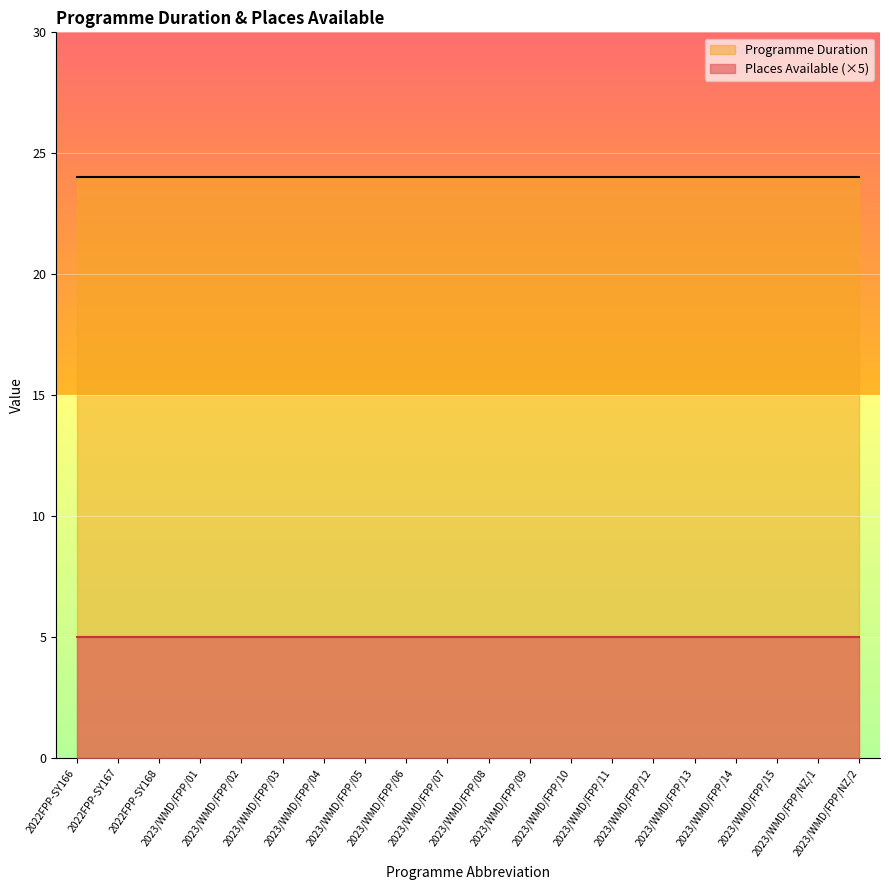

What is the total value across all series at 2023/WMD/FPP/NZ/1?

29